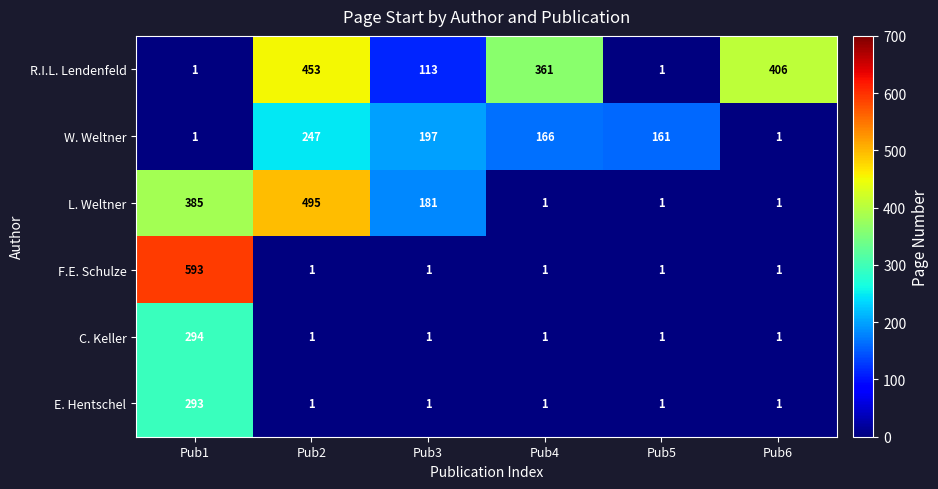

Count the number of data series in this chart.

6